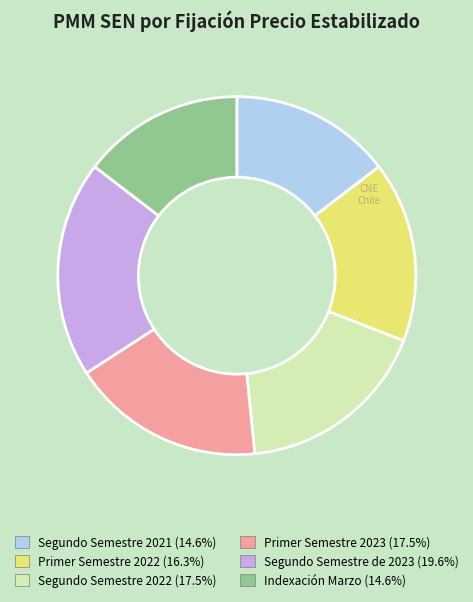

Which category has the biggest portion of the pie?

Segundo Semestre de 2023